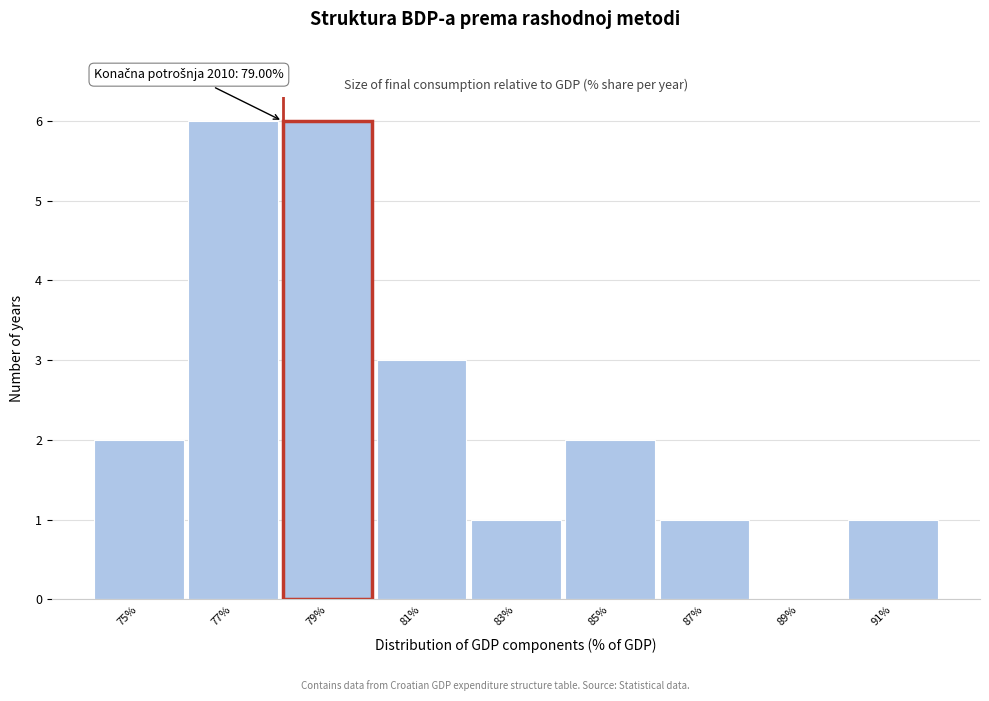

Reading right to left, what are all the values shown in this chart?

91%=1	89%=0	87%=1	85%=2	83%=1	81%=3	79%=6	77%=6	75%=2